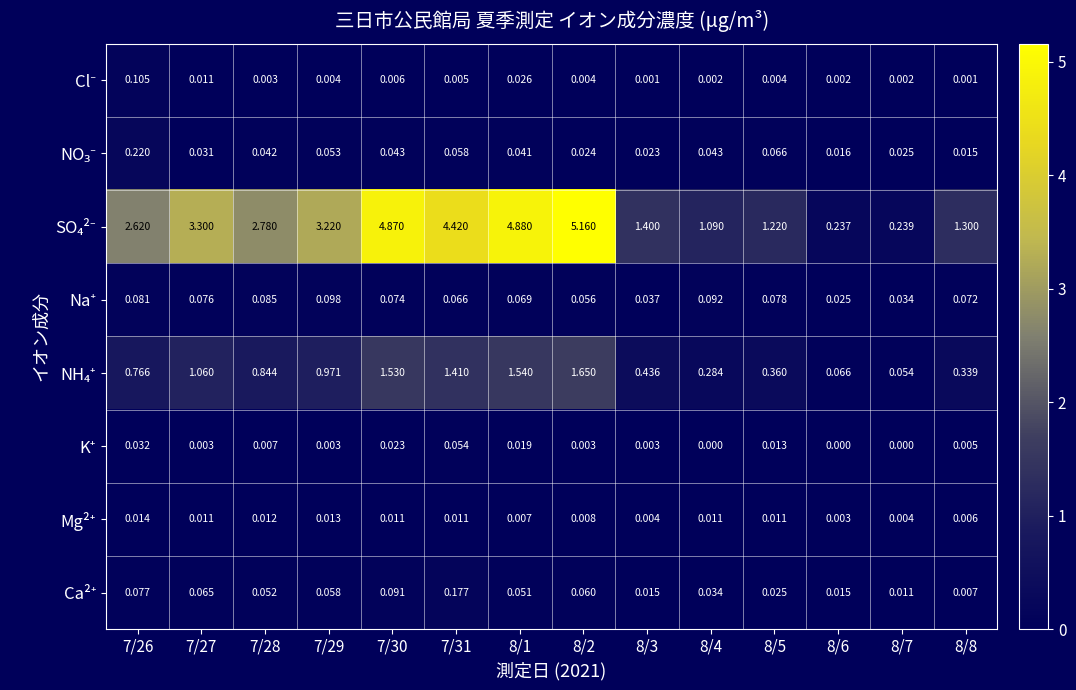

How many series are shown in this chart?

8